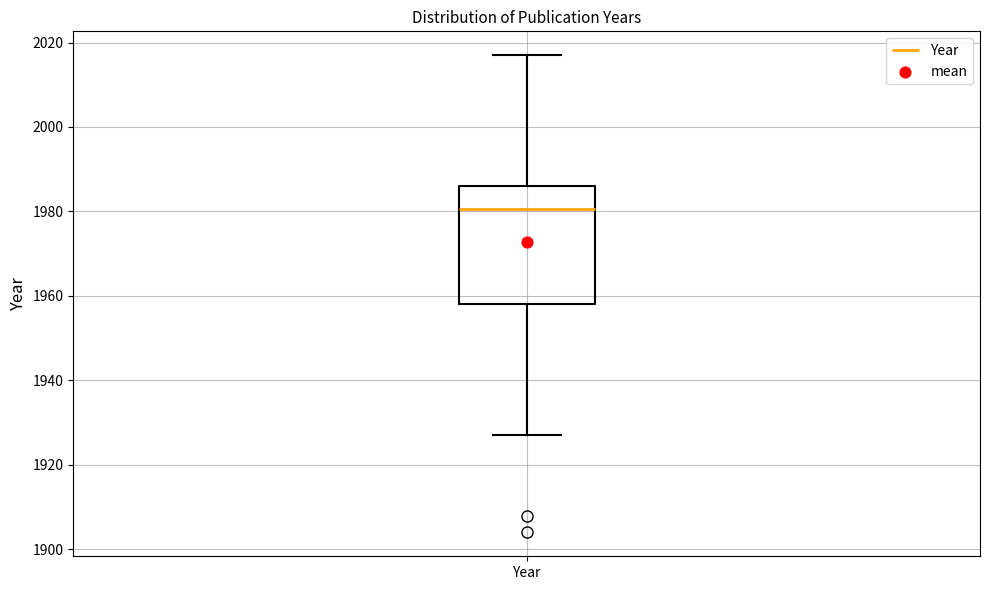

Transcribe this box plot: give where the median line is, the range the box spans, and where the two whiskers end, as read against the y-axis. The values are not printed on the chart, so give them approximately, as read against the axis.

median 1980, box 1958 to 1986, whiskers 1928 to 2018